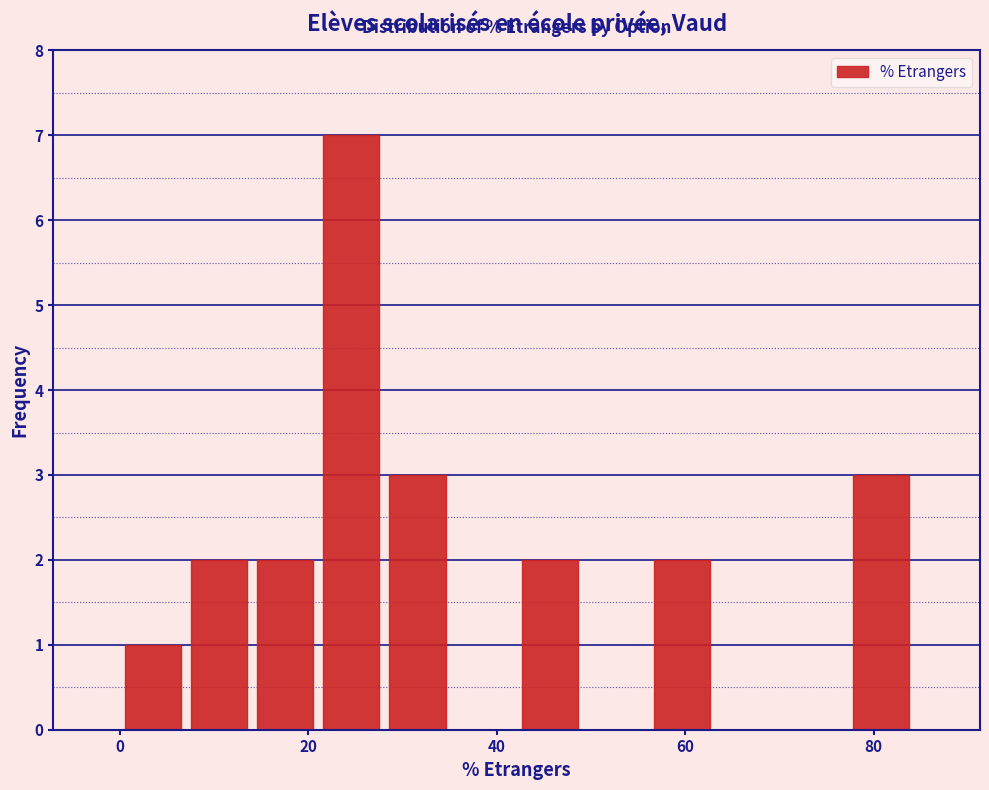

Read against the x-axis, roughly where is the centre of the tallest bar?

24